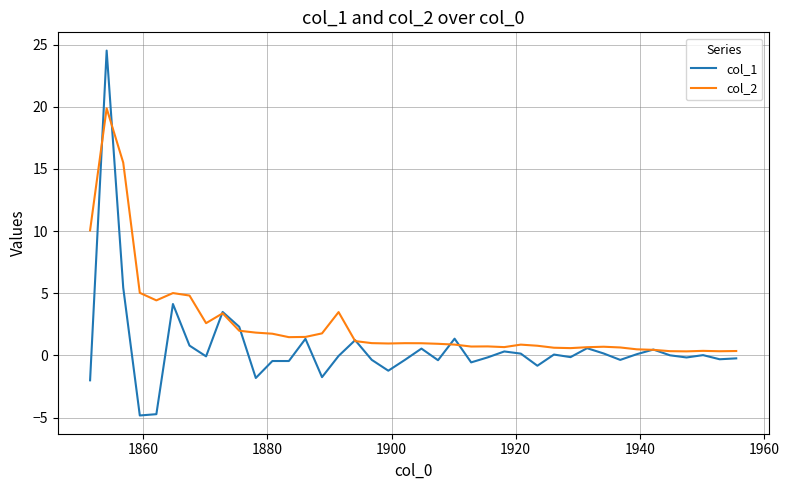

What is the difference between the second highest and minimum values in the col_1 series?

10.3